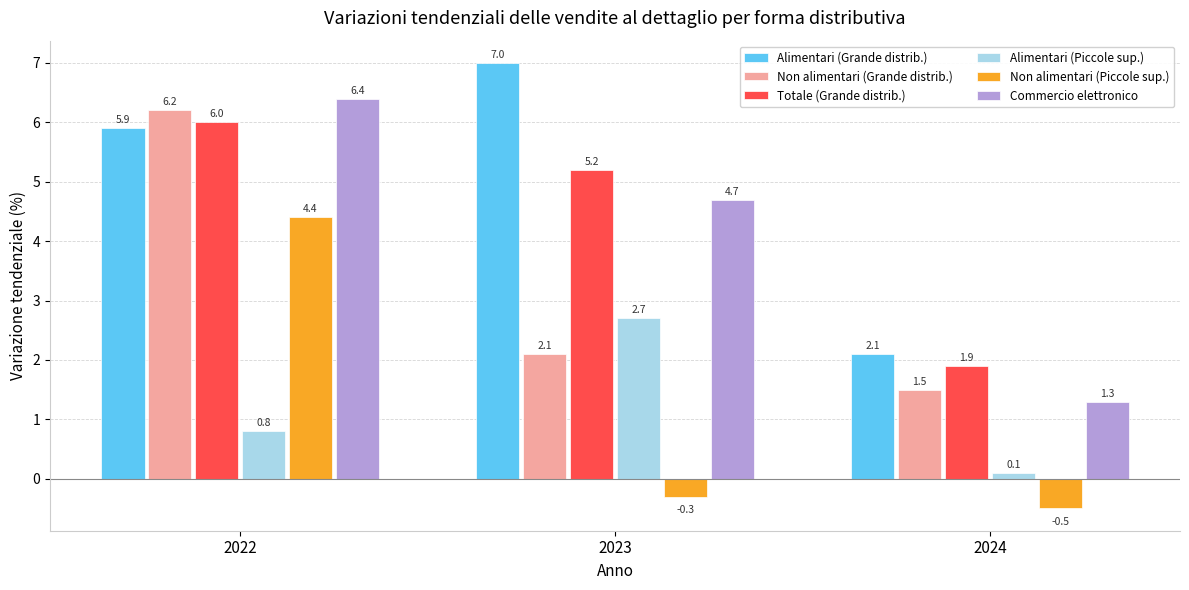

The value of Alimentari (Piccole sup.) at 2022 is 1.2. True or false?

False